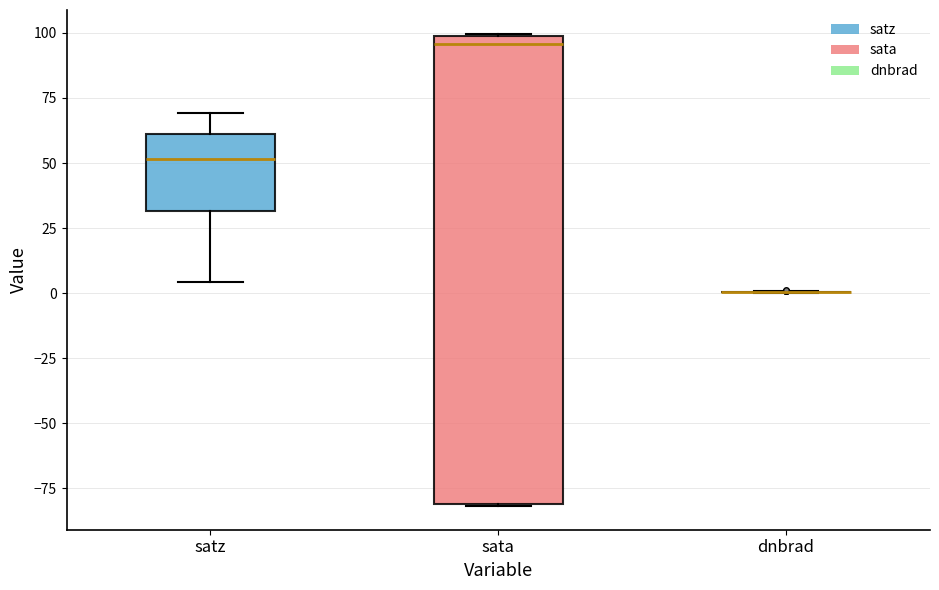

Reading left to right, transcribe this box plot: for each box, give where its median line is, the range the box spans, and where its two whiskers end, as read against the y-axis. The values are not printed on the chart, so give them approximately, as read against the axis.

satz: median 50, box 30 to 60, whiskers 5 to 70
sata: median 95, box -80 to 100, whiskers -80 to 100
dnbrad: box collapsed to a line at 0, whiskers 0 to 0